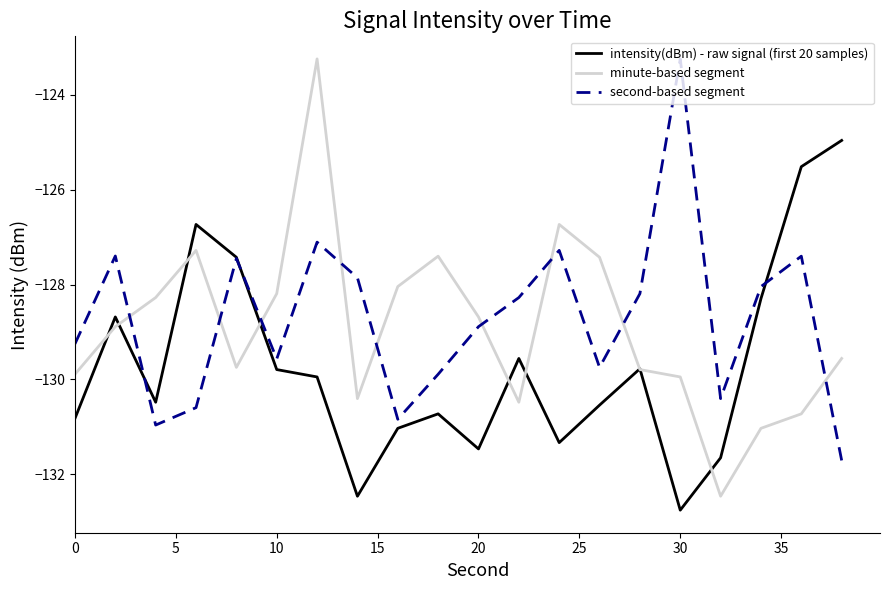

After their last crossing, which series has the higher values: intensity(dBm) - raw signal (first 20 samples) or minute-based segment?

intensity(dBm) - raw signal (first 20 samples)